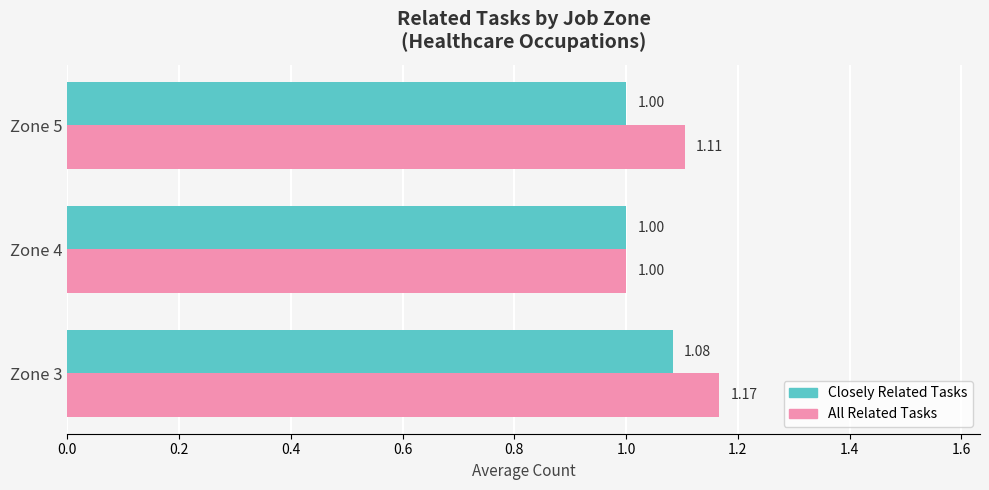

Rank the categories by All Related Tasks value from highest to lowest.

Zone 3, Zone 5, Zone 4